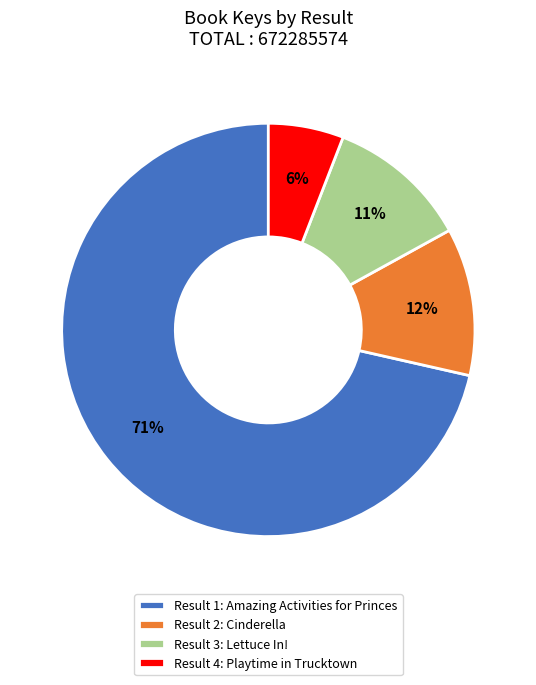

Is the sum of Result 4: Playtime in Trucktown and Result 2: Cinderella greater than half?

No